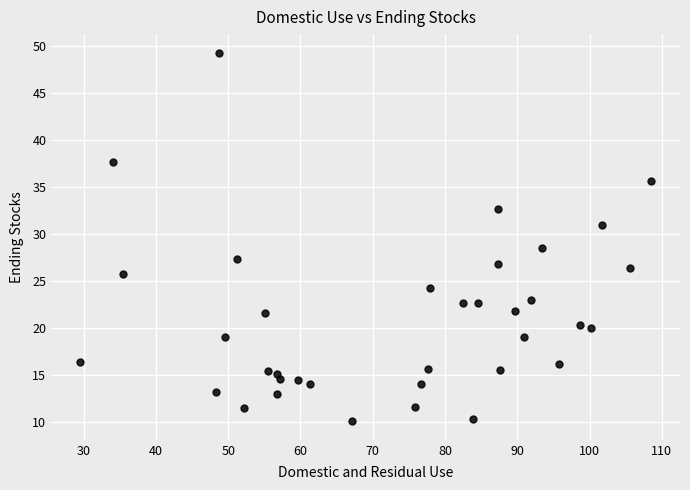

What is the range of Y values (max minus min)?

39.2